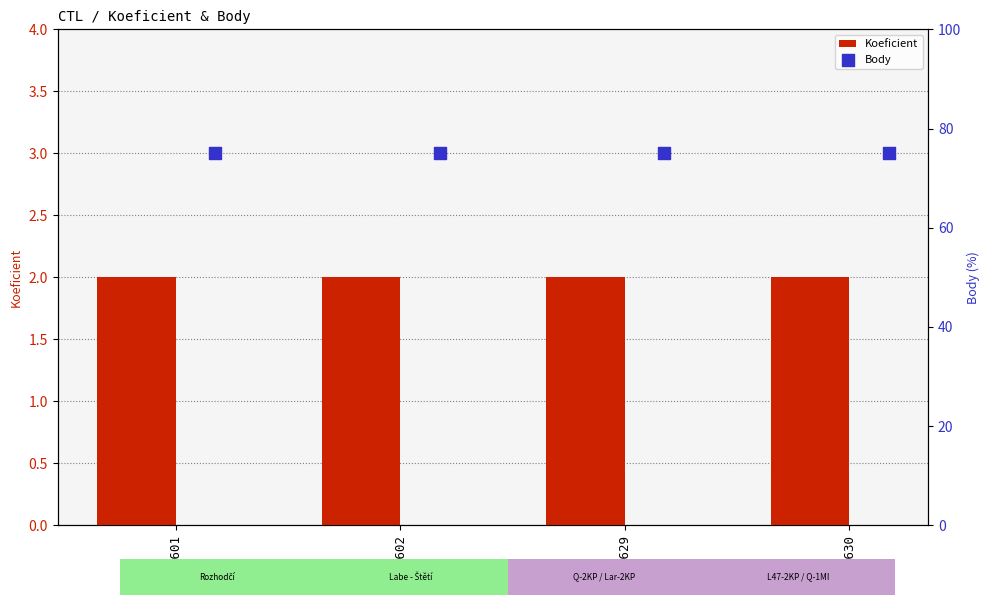

Which series has the largest total across all categories?

Body